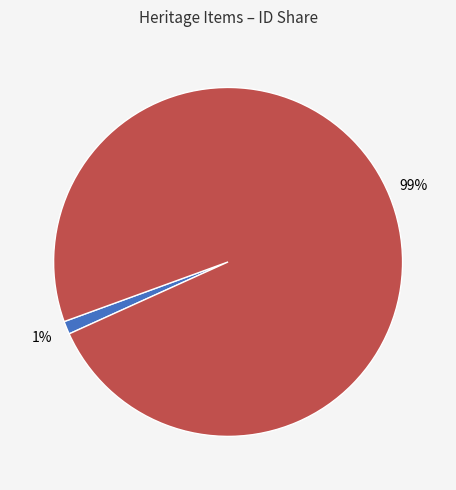

Does any single category account for the majority?

Yes